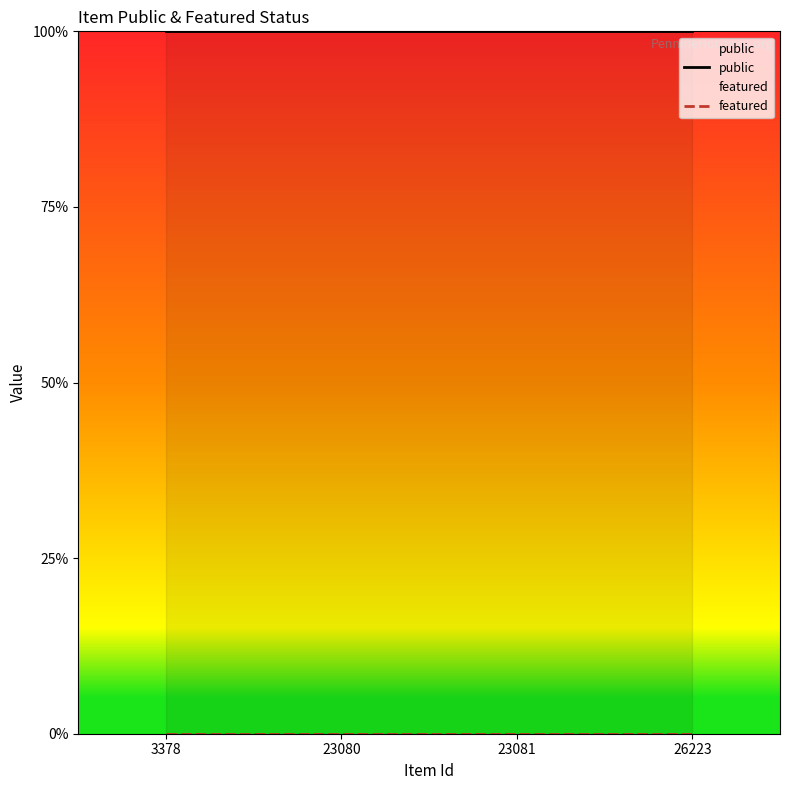

At which category does the chart reach its peak across all series?

3378